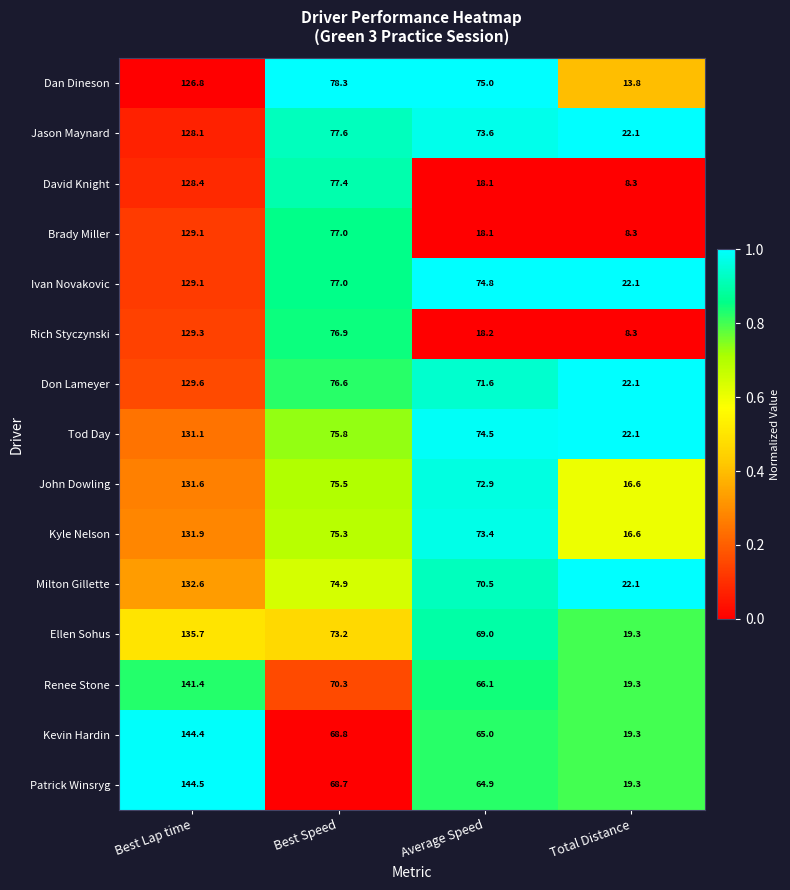

What is the difference between the highest and lowest values at Total Distance?

13.8